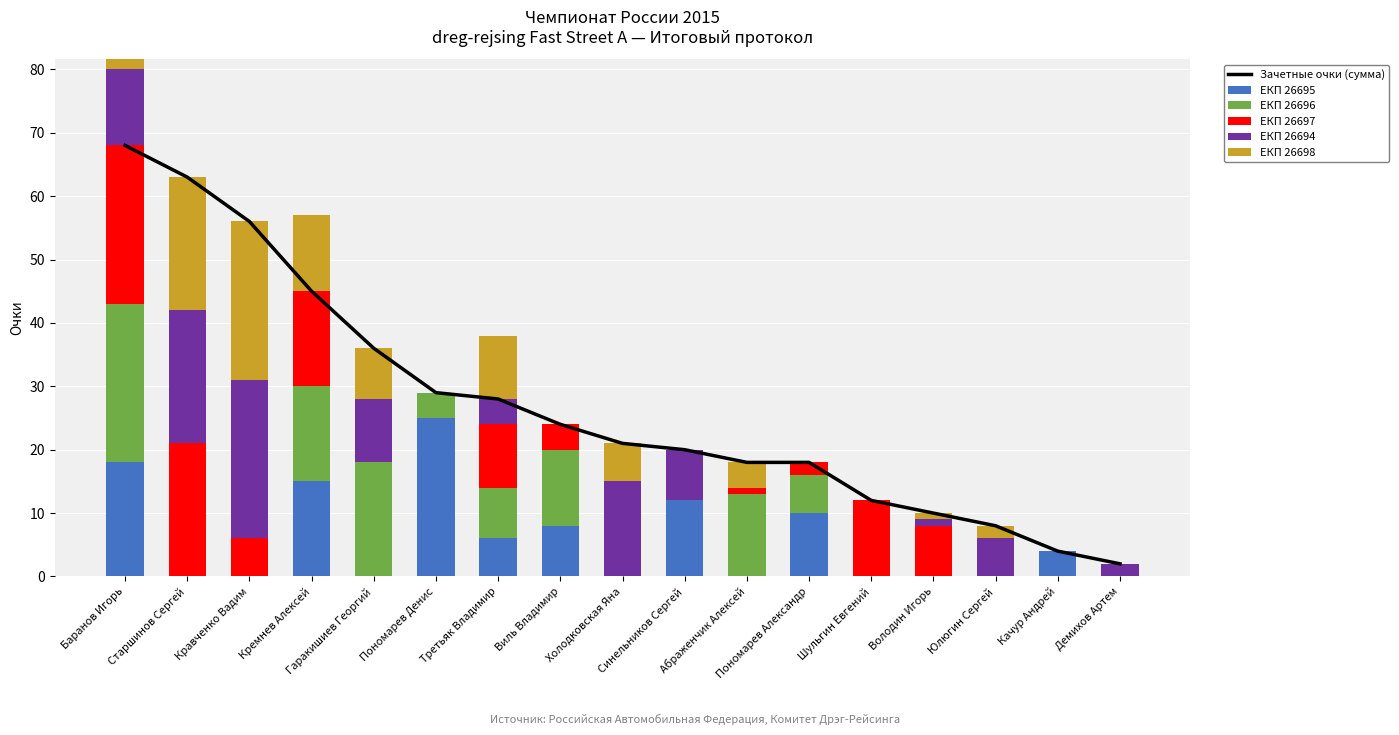

True or false: Зачетные очки (сумма) has a value of 18 at Абраженчик Алексей.

True